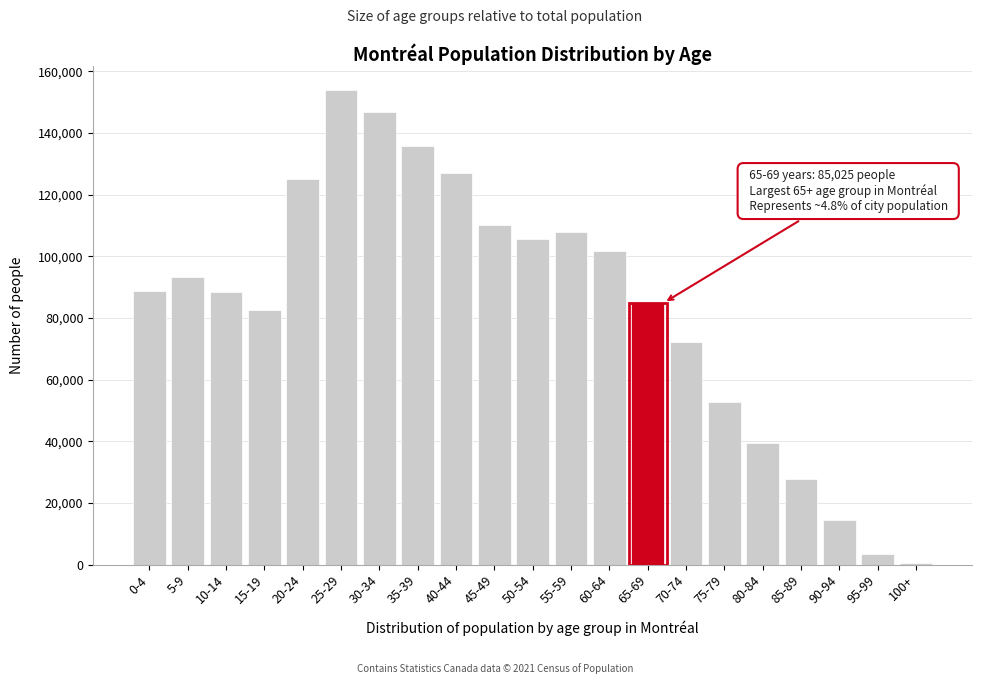

The value at 65-69 is 85025. True or false?

True